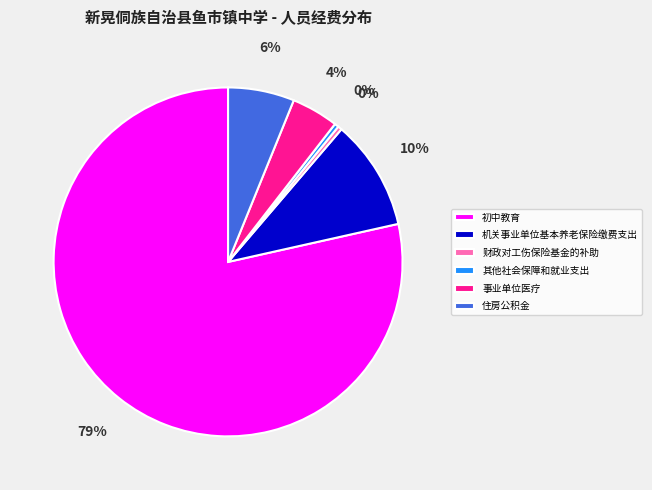

Is it true that 财政对工伤保险基金的补助 is 0% of the pie?

True